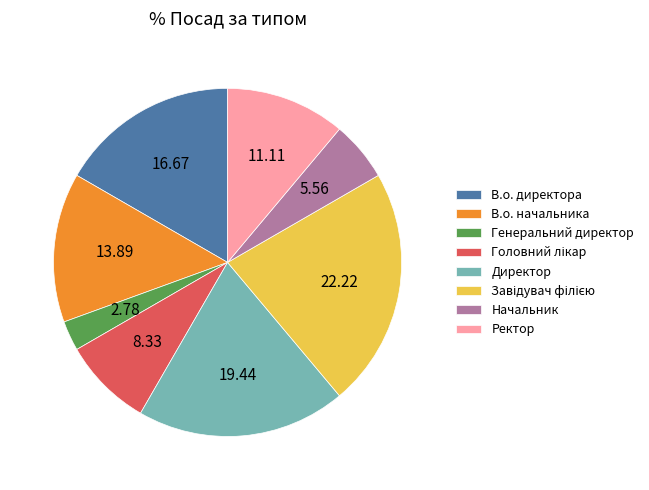

What is the smallest slice in the pie chart?

Генеральний директор